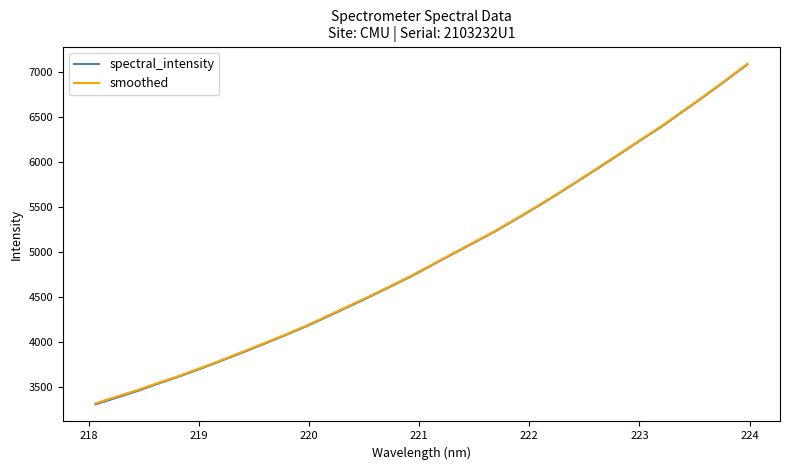

Which series has the largest range (max minus min)?

spectral_intensity